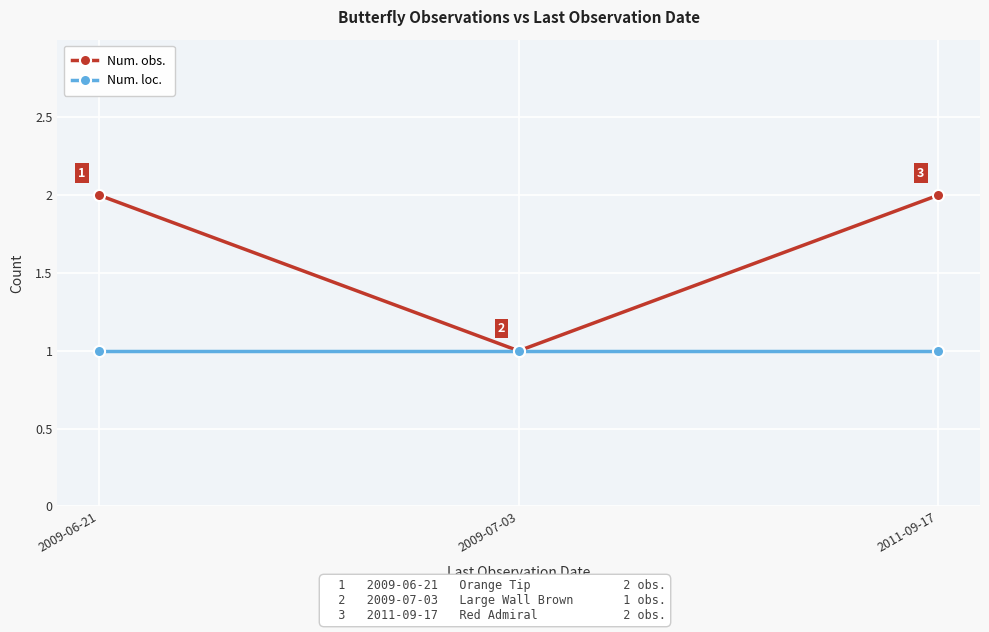

Is this an area chart (filled region under the line)?

No